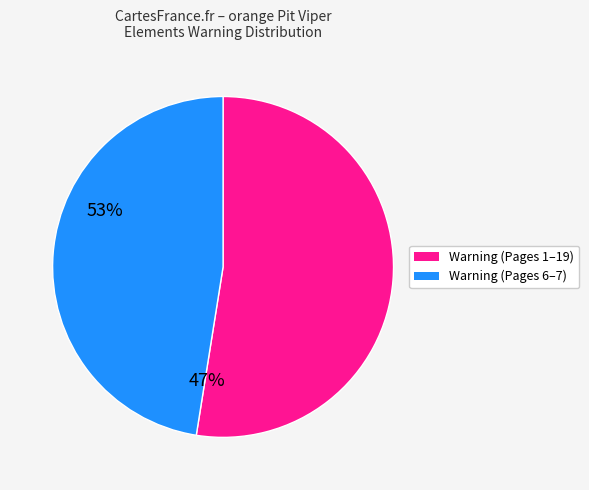

Is there a majority slice in this chart?

Yes